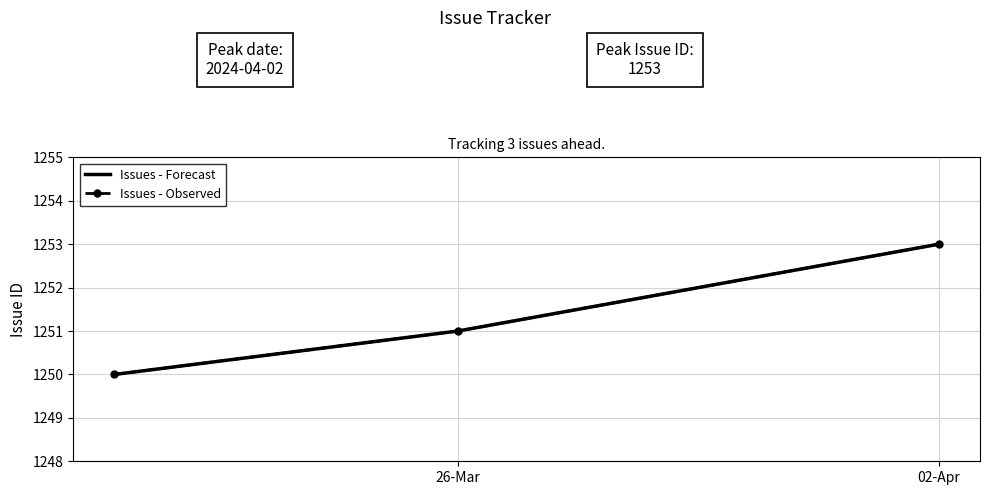

What are all the series names shown in the legend?

Issues - Forecast, Issues - Observed